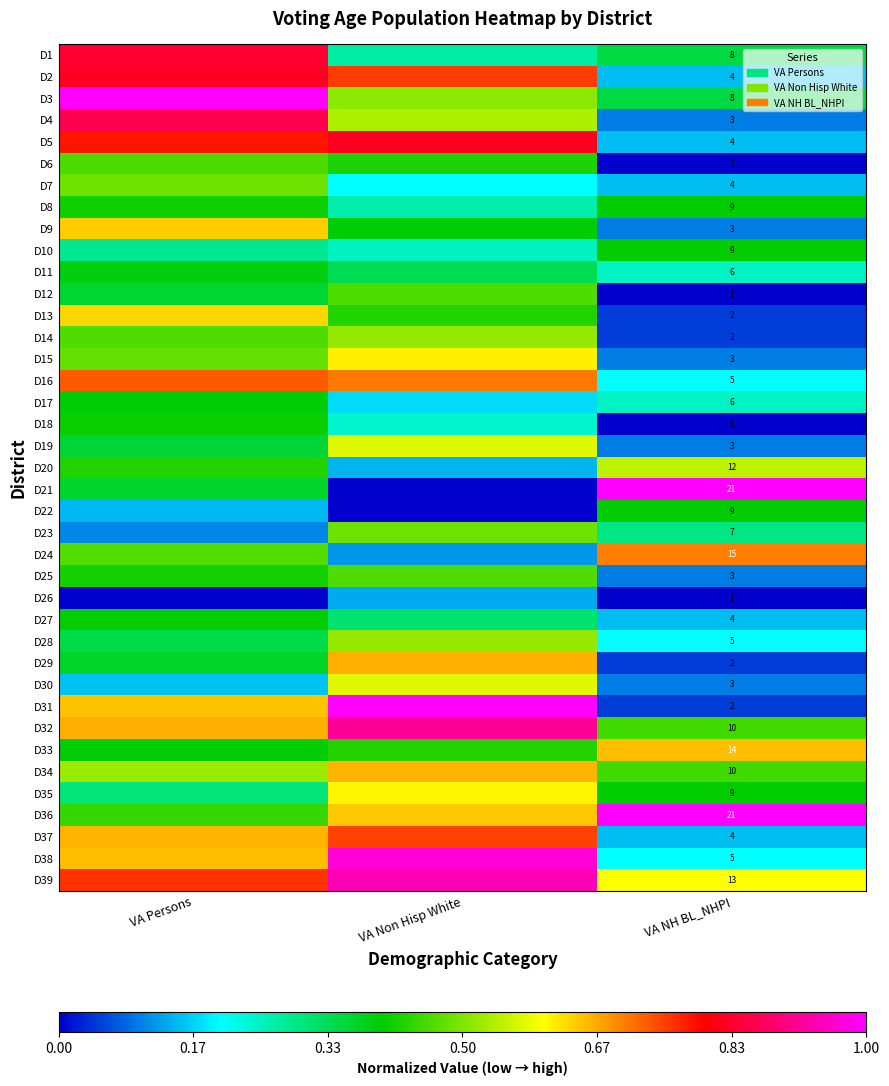

What is the difference between the highest and lowest values at VA Non Hisp White?

1.0